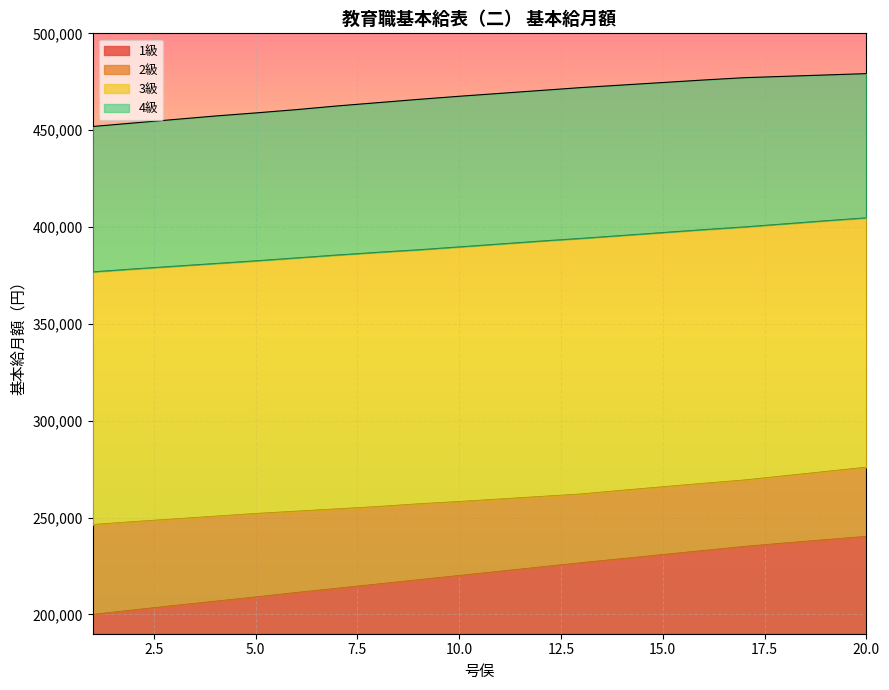

Reading right to left, transcribe all the data shown in this chart.

1級: 20=240200	19=238500	18=236800	17=235000	16=232900	15=230800	14=228700	13=226600	12=224400	11=222200	10=220000	9=217800	8=215600	7=213400	6=211200	5=208900	4=206700	3=204500	2=202200	1=199900
2級: 20=275900	19=273700	18=271500	17=269300	16=267600	15=265800	14=264000	13=262100	12=260800	11=259500	10=258200	9=257000	8=255600	7=254400	6=253200	5=252000	4=250600	3=249200	2=247800	1=246300
3級: 20=404700	19=403200	18=401600	17=400000	16=398600	15=397100	14=395600	13=394100	12=392700	11=391200	10=389700	9=388200	8=386900	7=385500	6=384000	5=382500	4=381100	3=379700	2=378300	1=376800
4級: 20=479200	19=478500	18=477800	17=477100	16=475900	15=474600	14=473300	13=472000	12=470500	11=469000	10=467500	9=465900	8=464200	7=462500	6=460600	5=458900	4=457300	3=455500	2=453700	1=451900